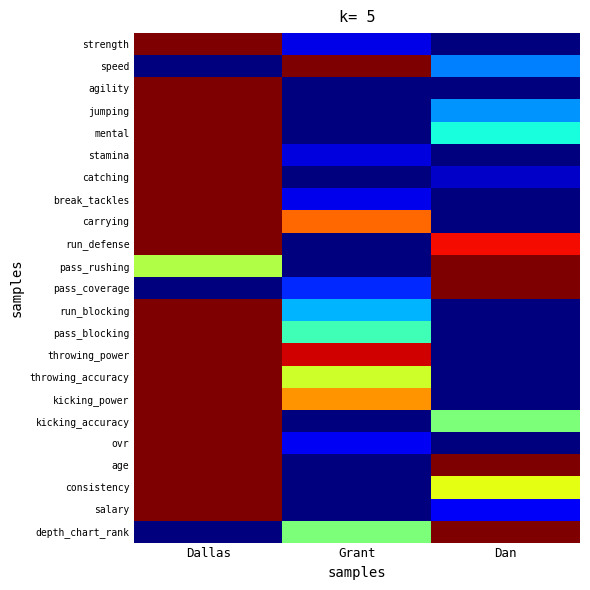

Which has a higher value, Dan or Grant?

Grant